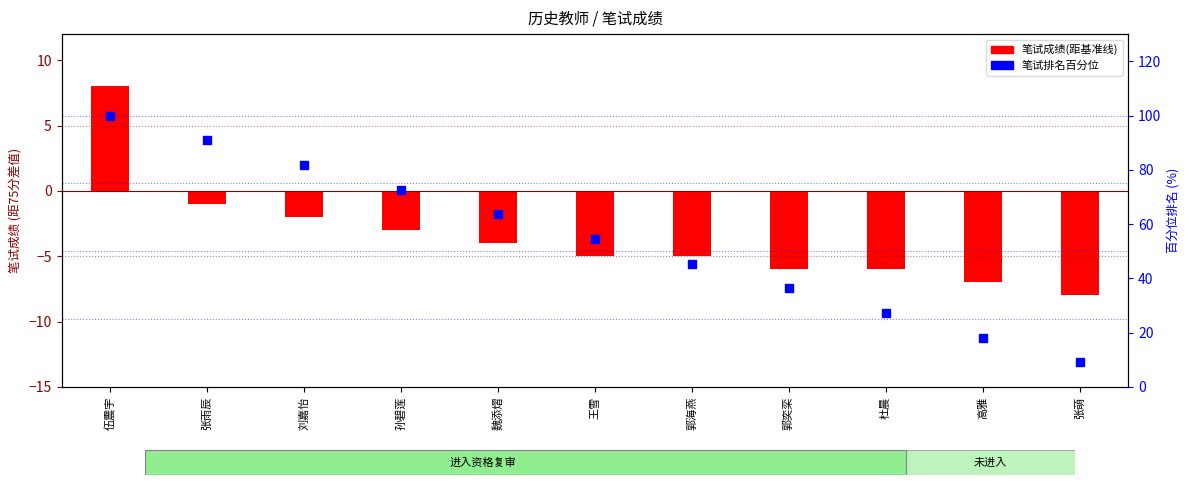

Which series contains the lowest Y value?

笔试成绩